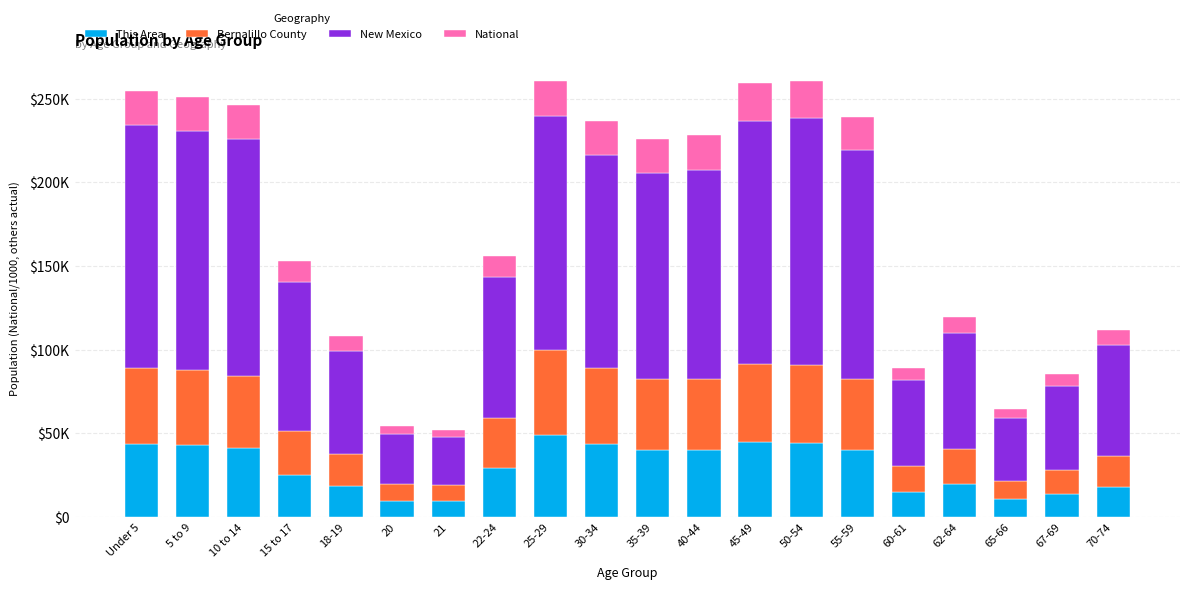

Which series has the largest total across all categories?

New Mexico